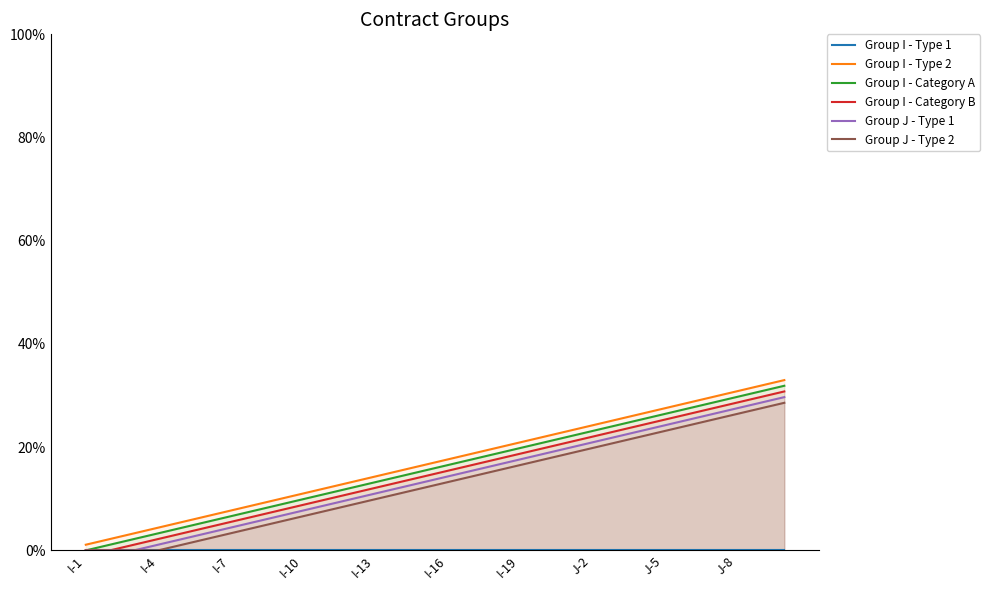

At how many categories does at least one series exceed 14?

18